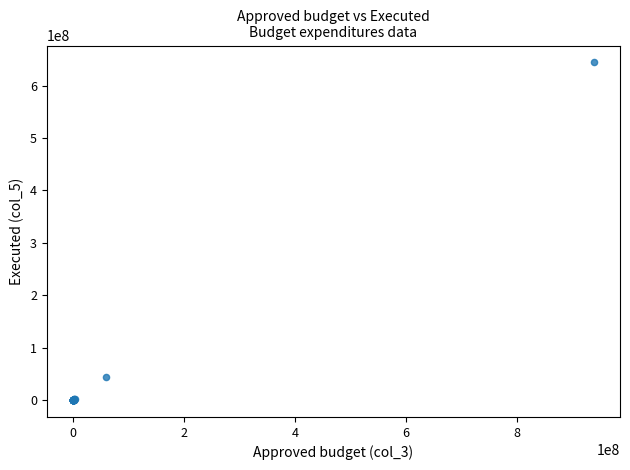

What Y value in the scatter plot is closest to 322013968?

43394723.0